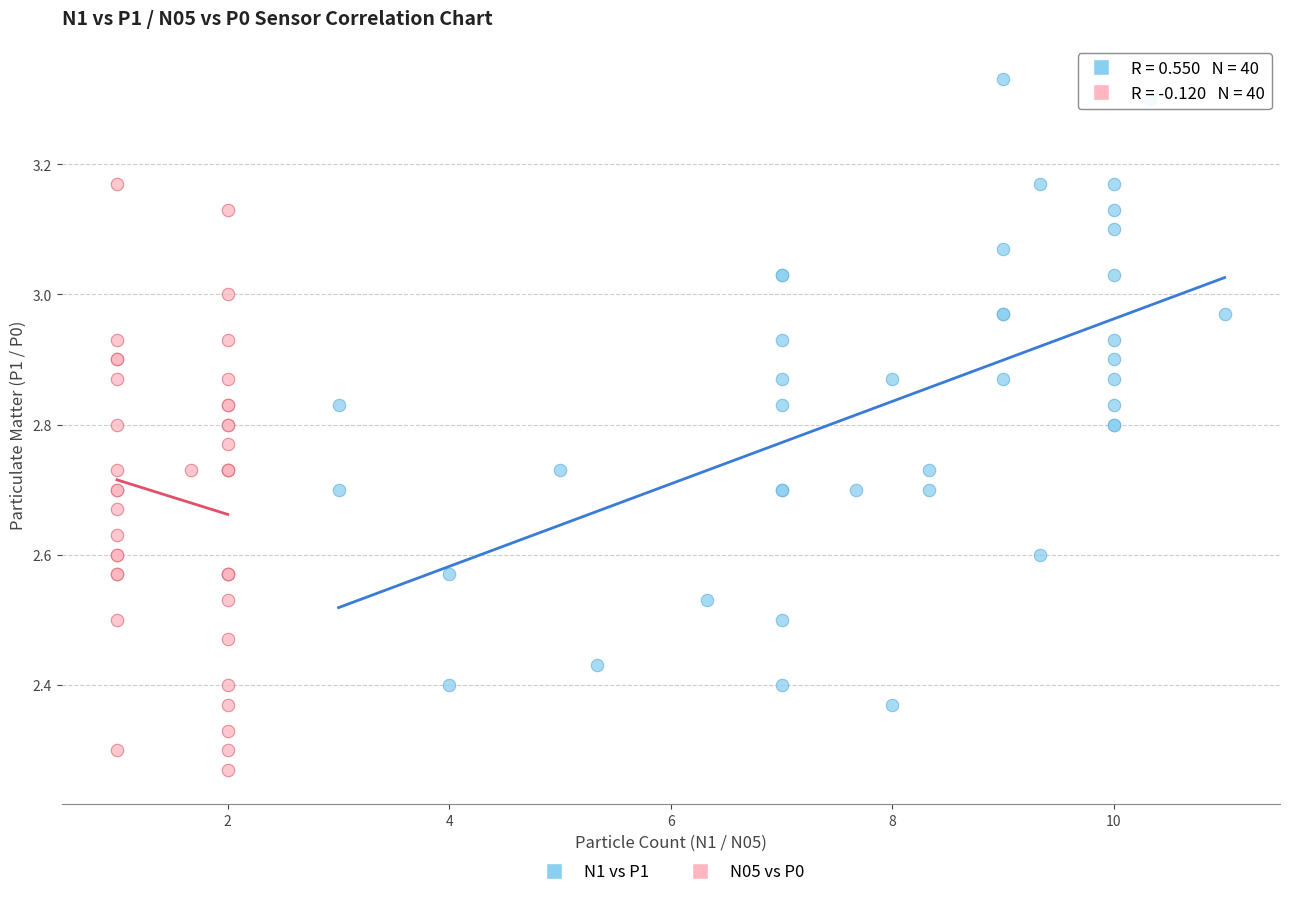

Which series contains the lowest Y value?

N05 vs P0